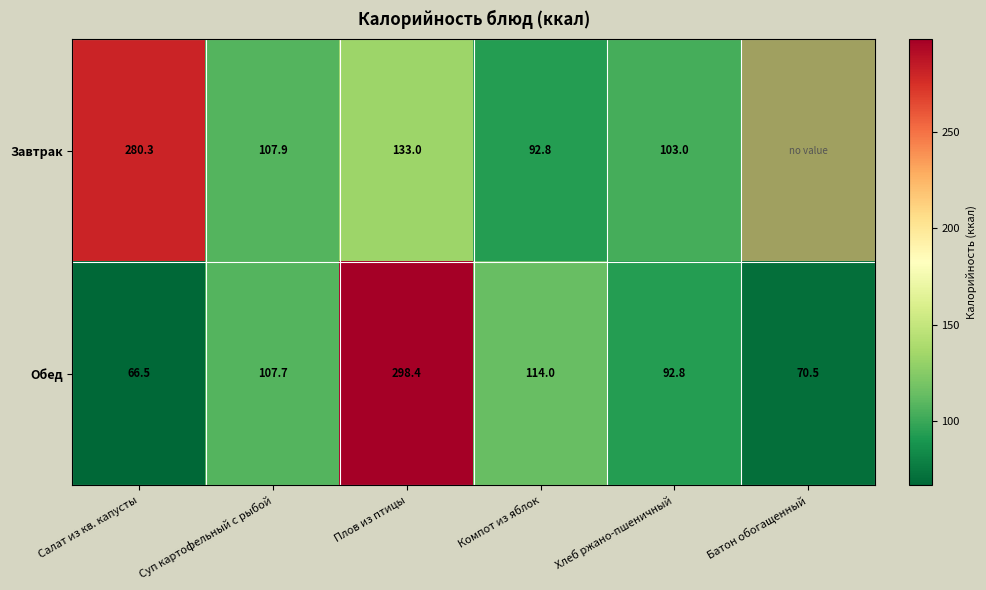

What value does the Обед series have at Плов из птицы?

298.4